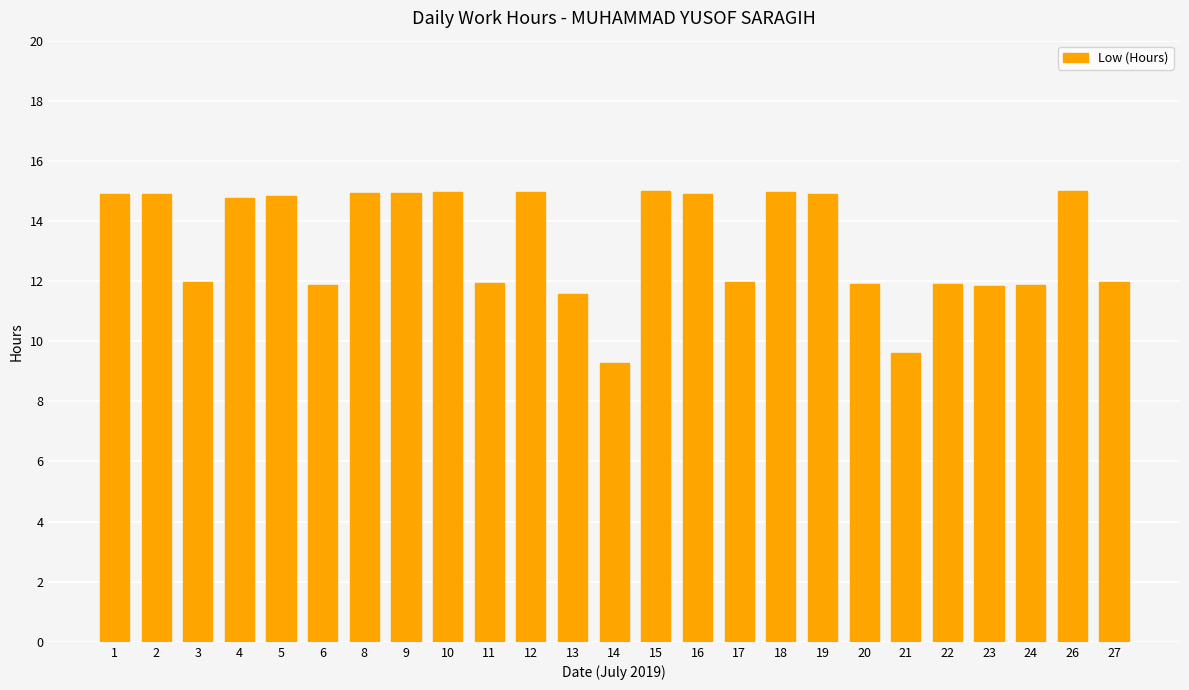

What is the difference between the maximum and minimum values?

5.7